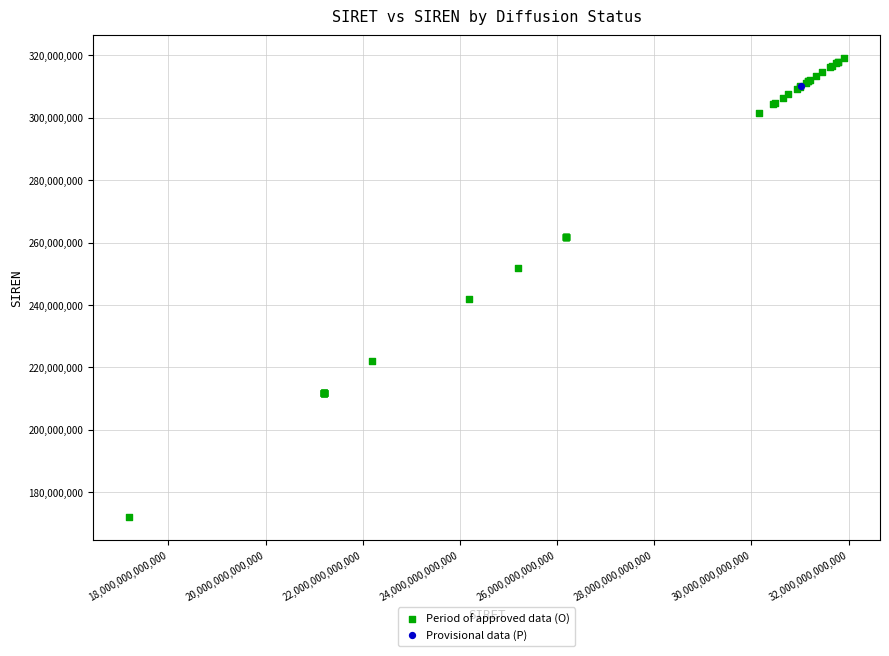

What are all the series names shown in the legend?

Period of approved data (O), Provisional data (P)